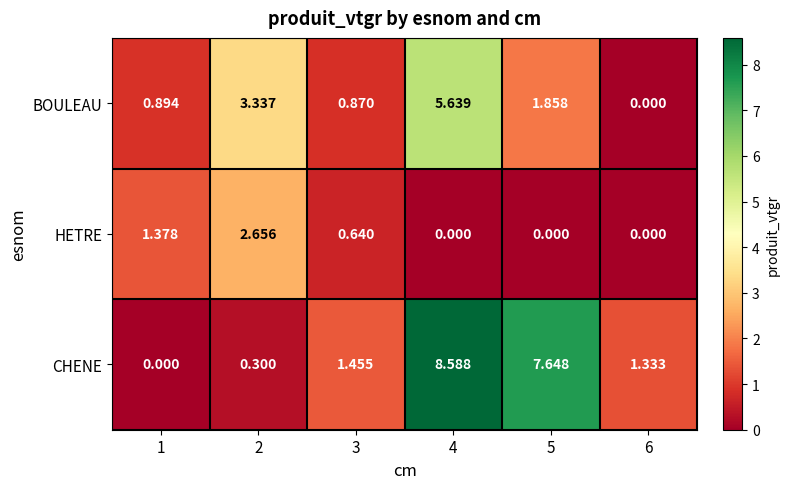

Between 4 and 5, which series saw the biggest shift?

BOULEAU